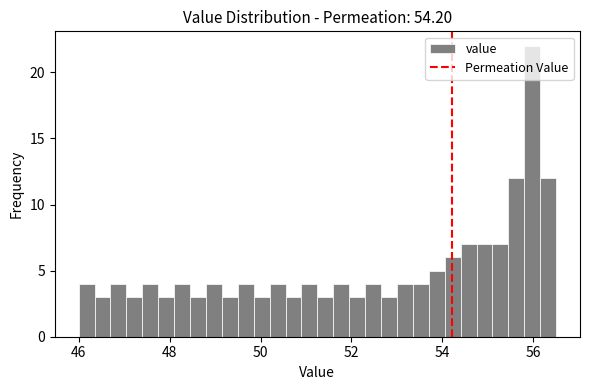

Read against the x-axis, roughly where is the centre of the tallest bar?

56.0